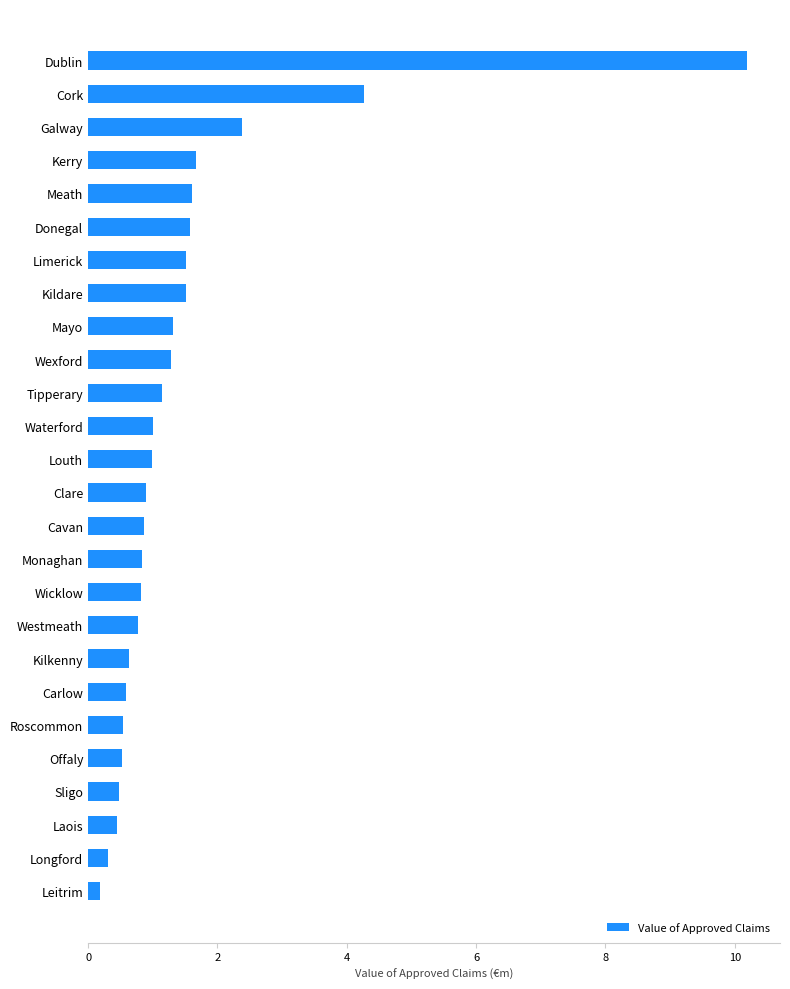

What is the sum of all values?

38.3